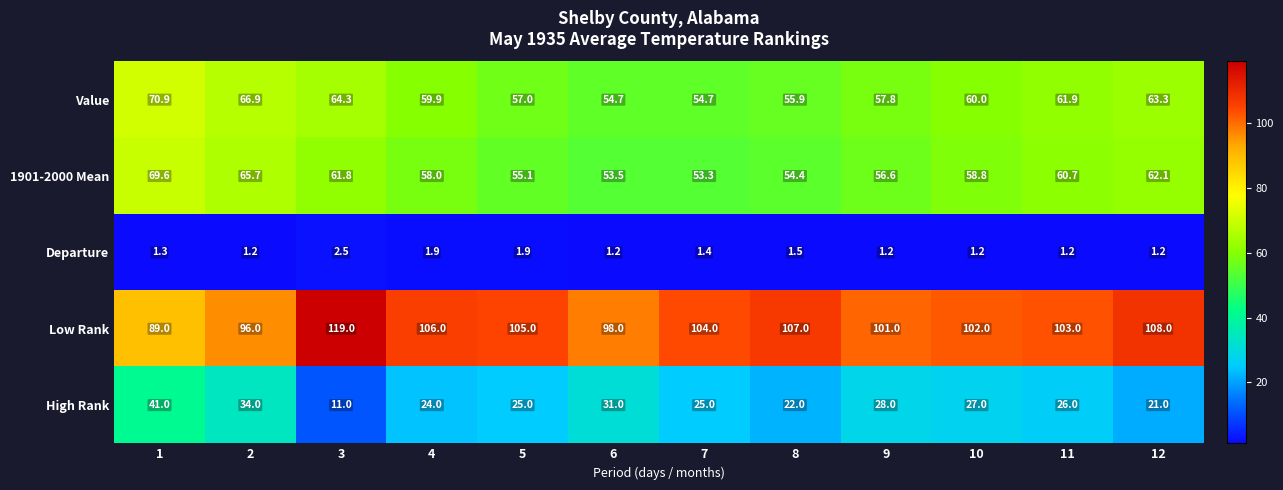

At 8, list the series in order from smallest to largest.

Departure, High Rank, 1901-2000 Mean, Value, Low Rank